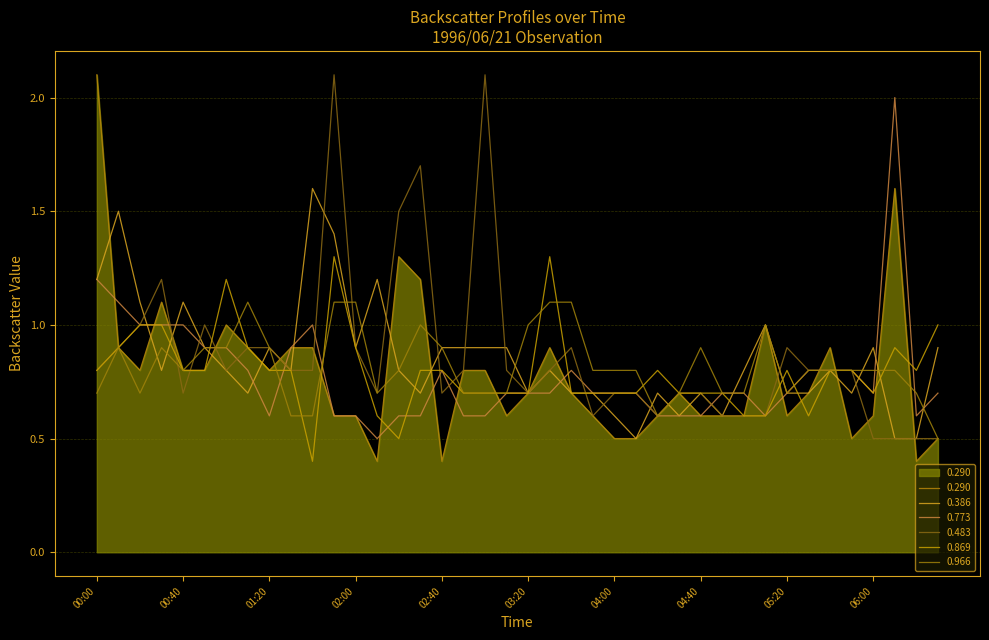

Does the chart have visible grid lines?

Yes